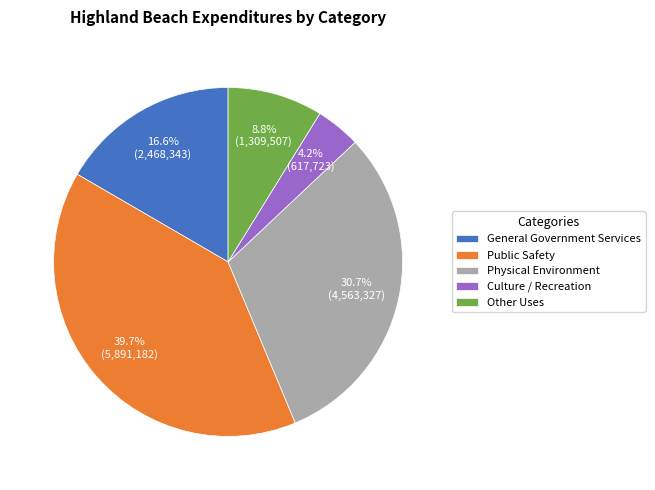

What percentage is the Public Safety slice, to the nearest percent?

40%